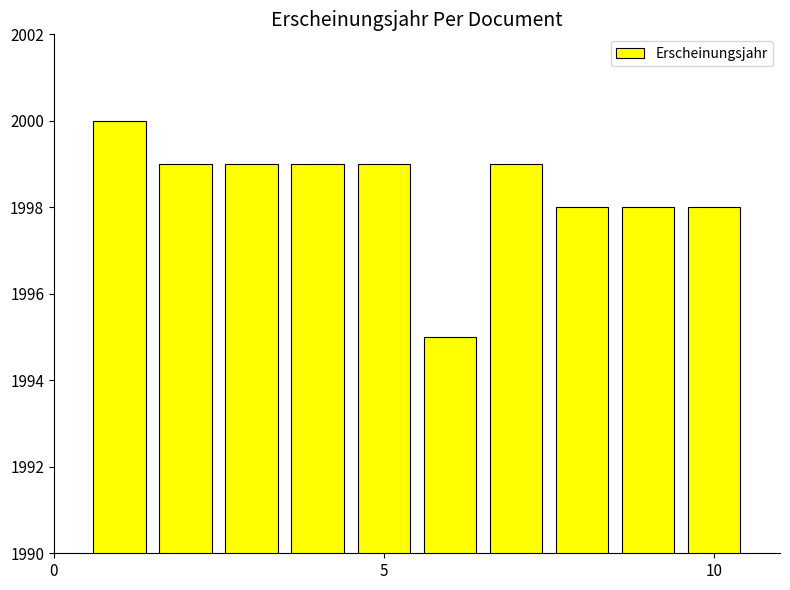

What is the difference between the maximum and minimum values?

5